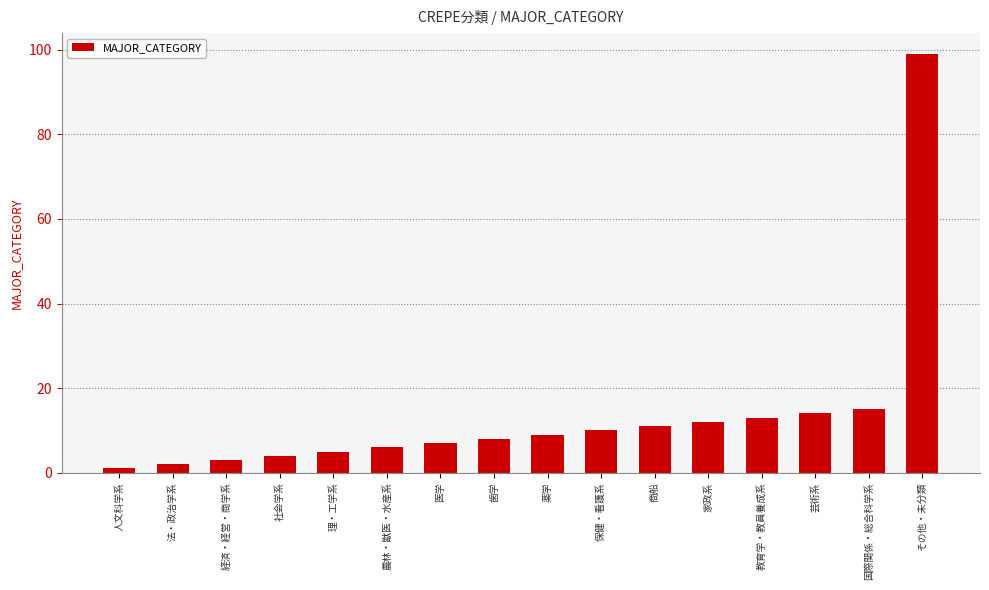

What is the change in value from 理・工学系 to 家政系?

+7